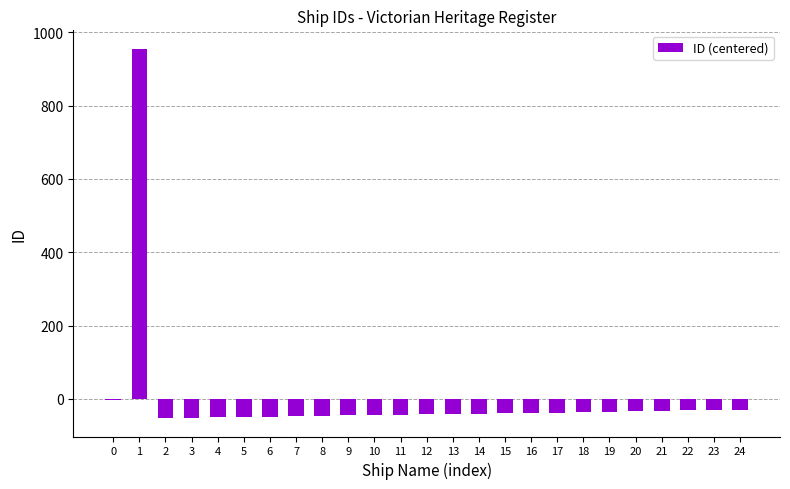

The value at 20 is -34.6. True or false?

True